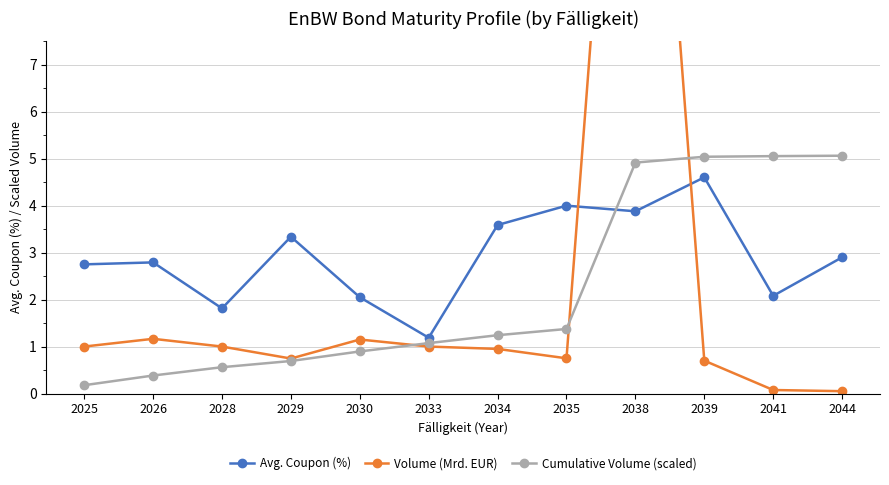

Which series ends up on top after the final intersection of Volume (Mrd. EUR) and Cumulative Volume (scaled)?

Cumulative Volume (scaled)